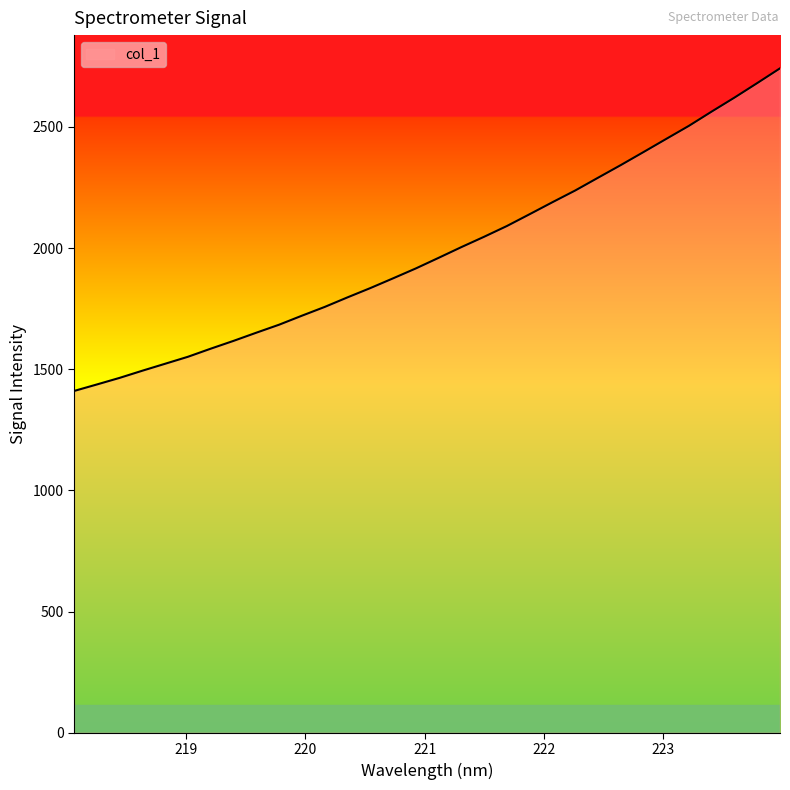

What is the smallest value displayed?

1410.2